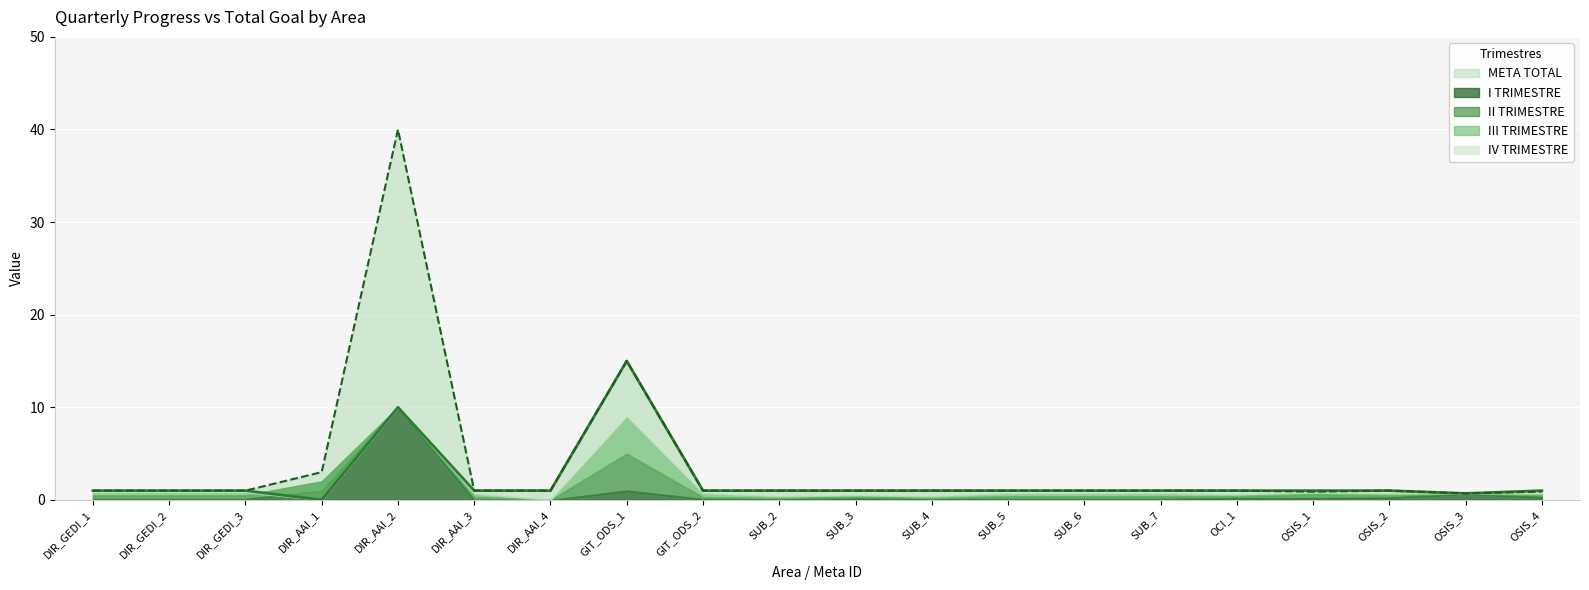

True or false: IV TRIMESTRE and III TRIMESTRE intersect in this chart.

False